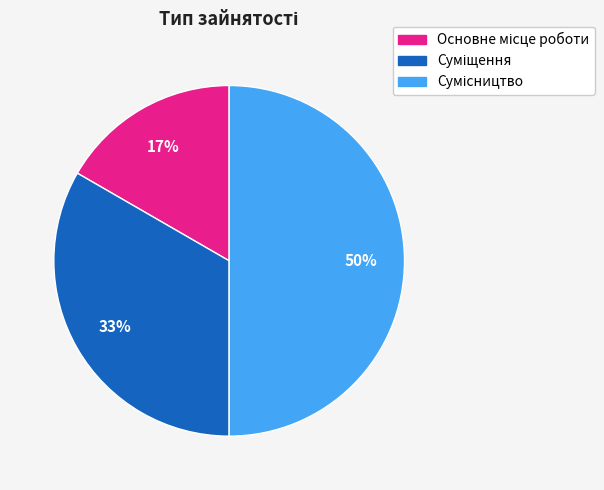

To the nearest percent, what is the difference between the largest and smallest slice percentages?

33%